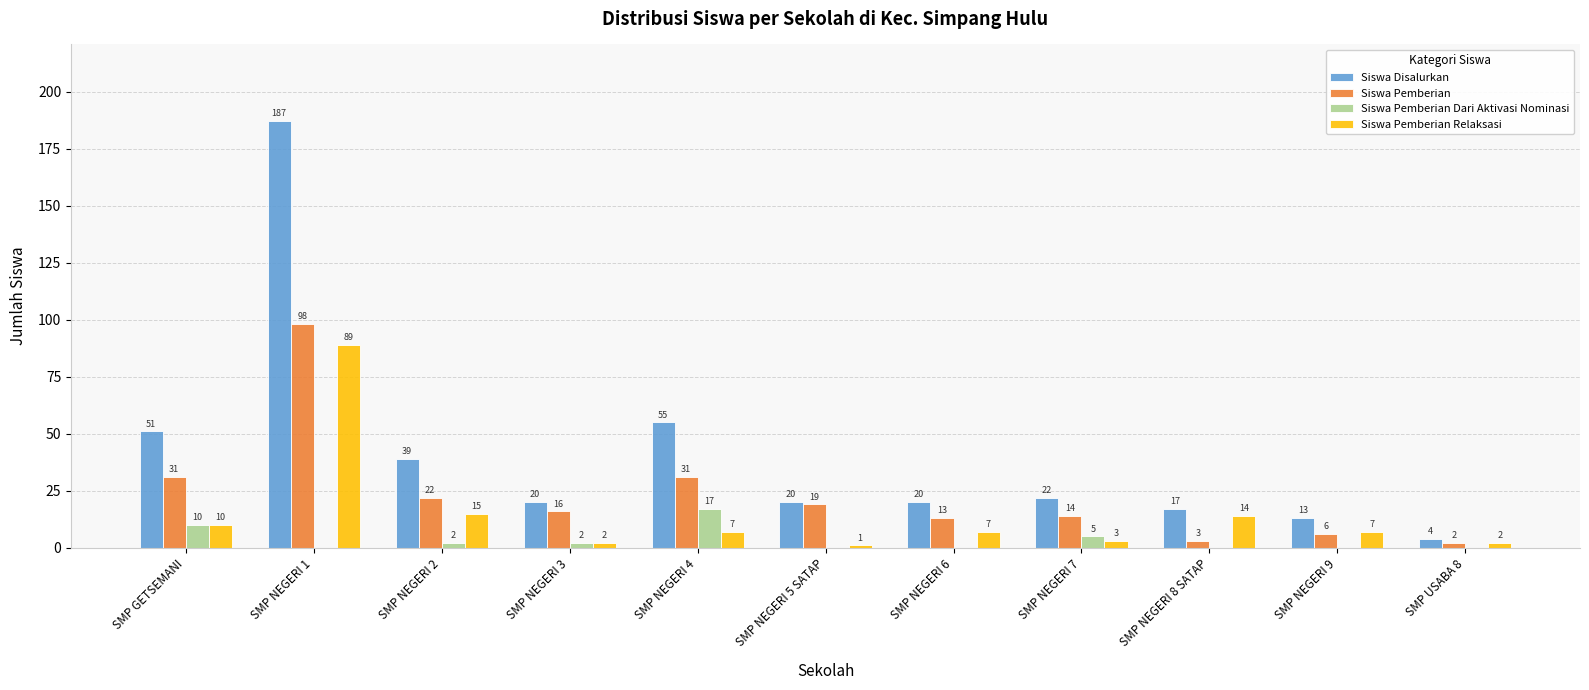

What is the total value across all series at SMP NEGERI 6?

40